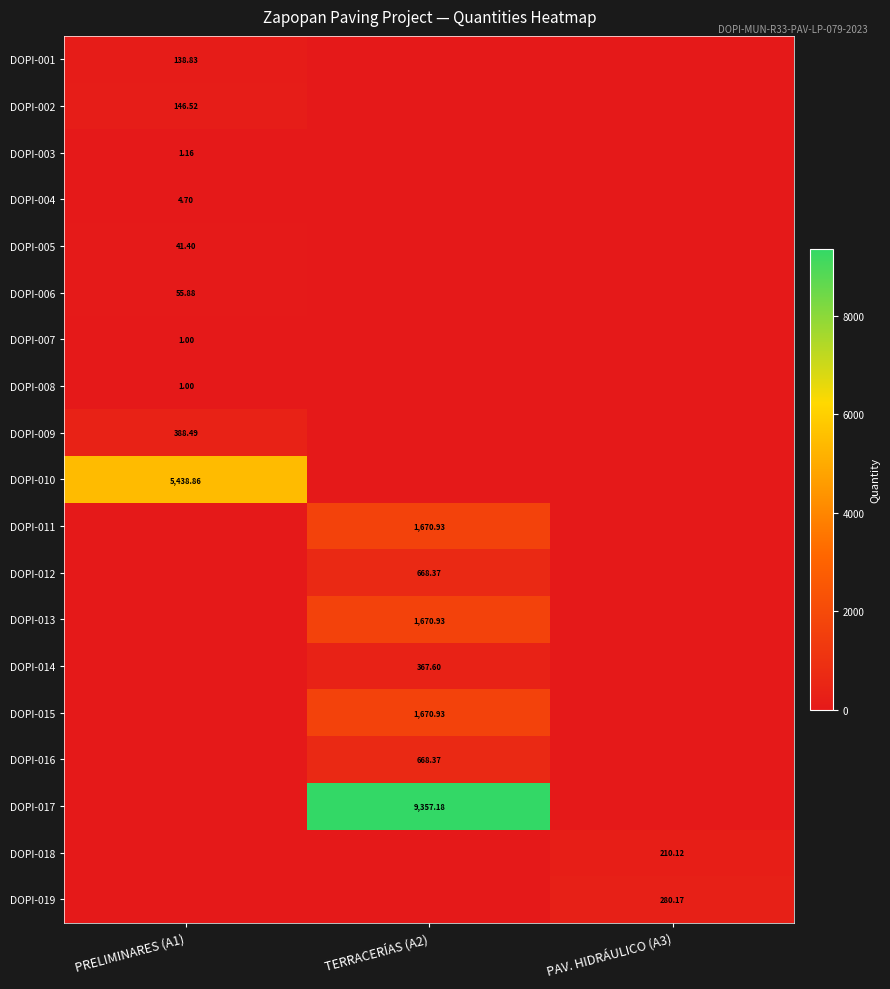

Between PRELIMINARES (A1) and PAV. HIDRÁULICO (A3), which is larger?

PRELIMINARES (A1)